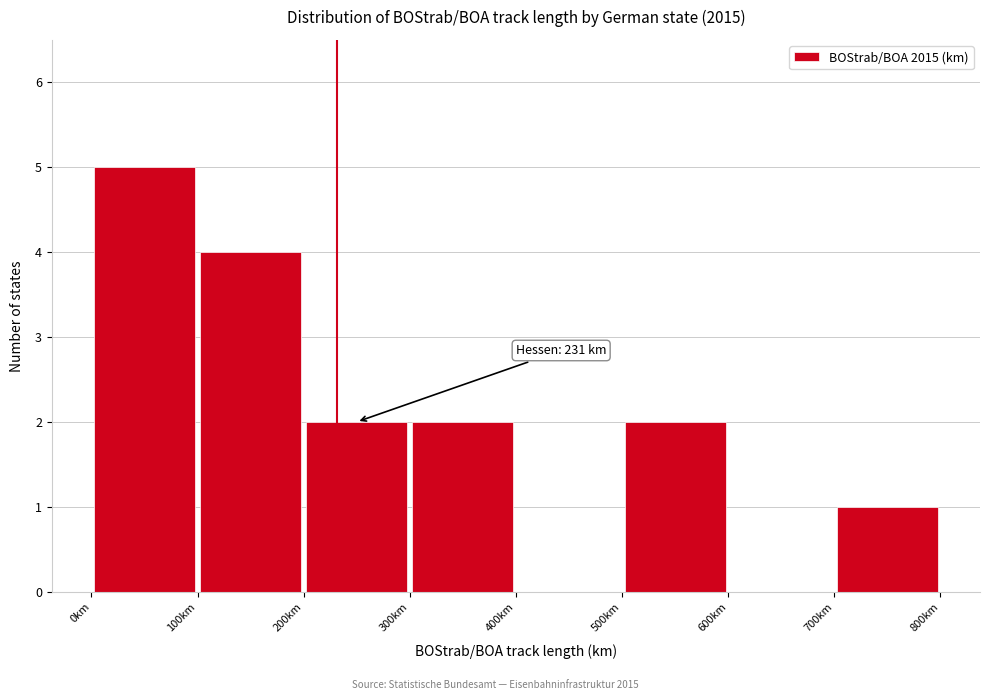

Which range on the x-axis has the tallest bar?

0 to 100